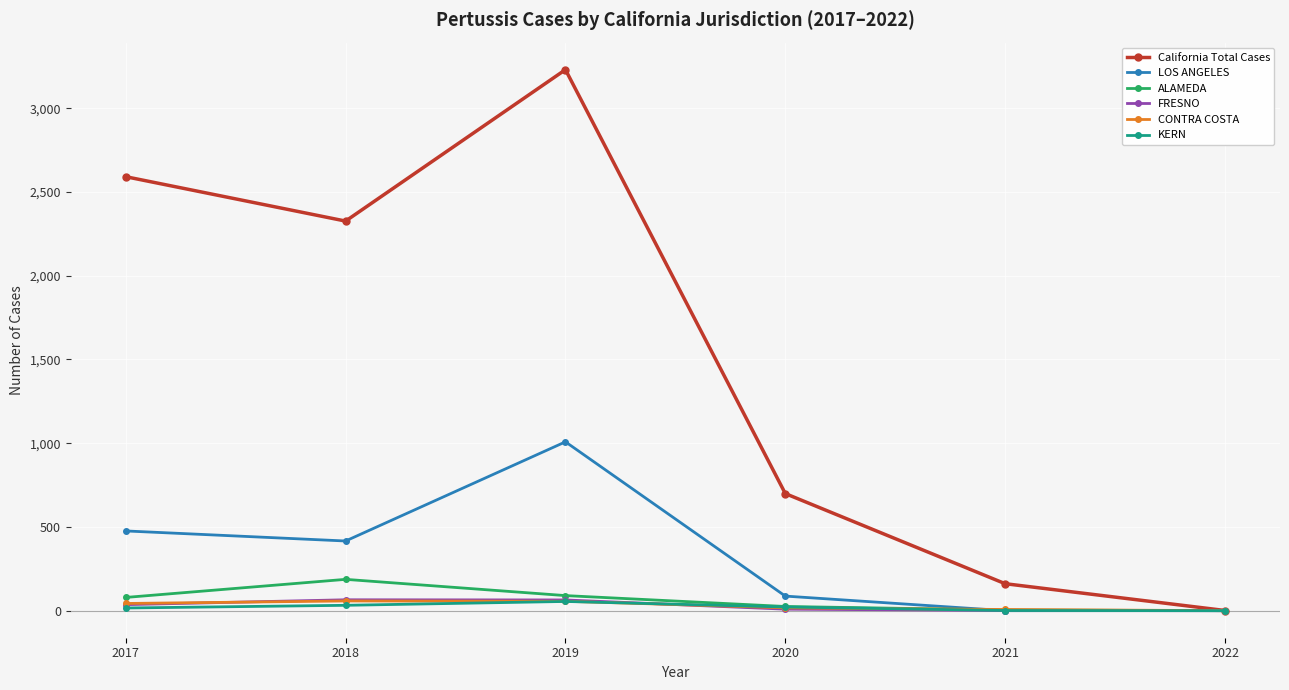

What is the value of the CONTRA COSTA point at the 3rd from the left?

56